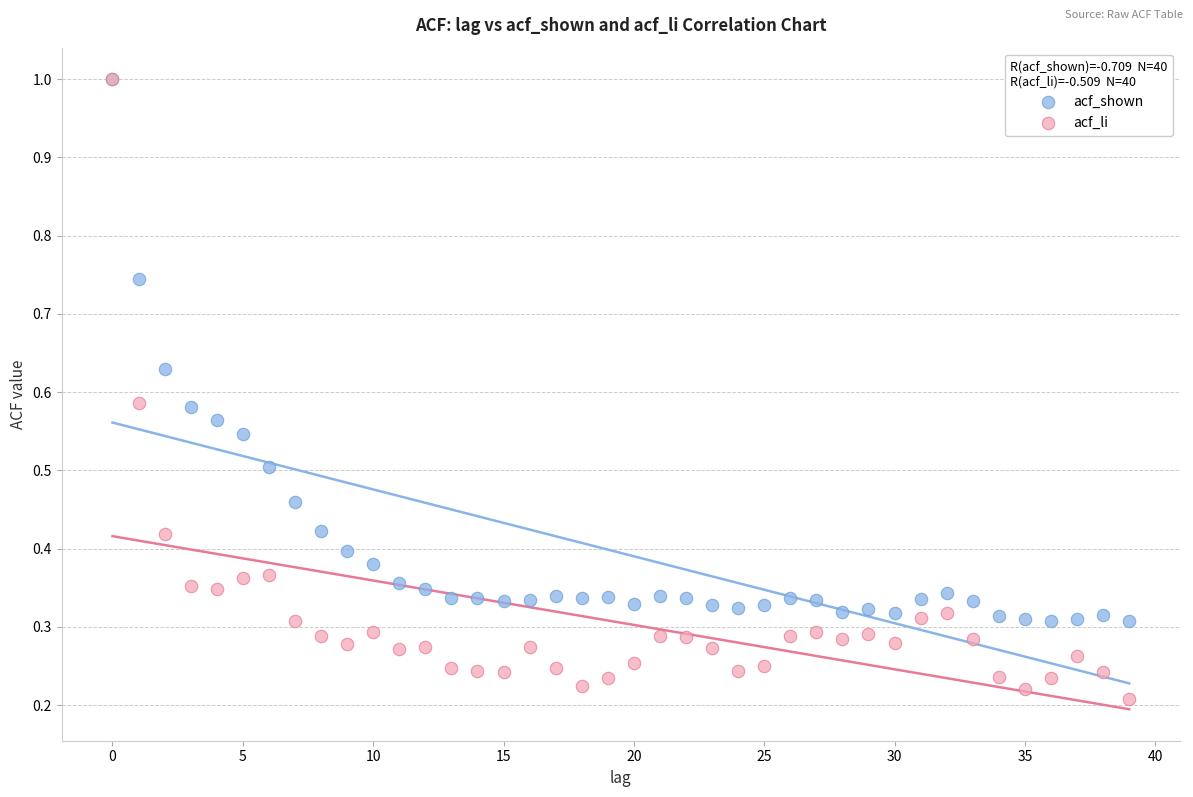

Which series has the widest spread of Y values?

acf_li